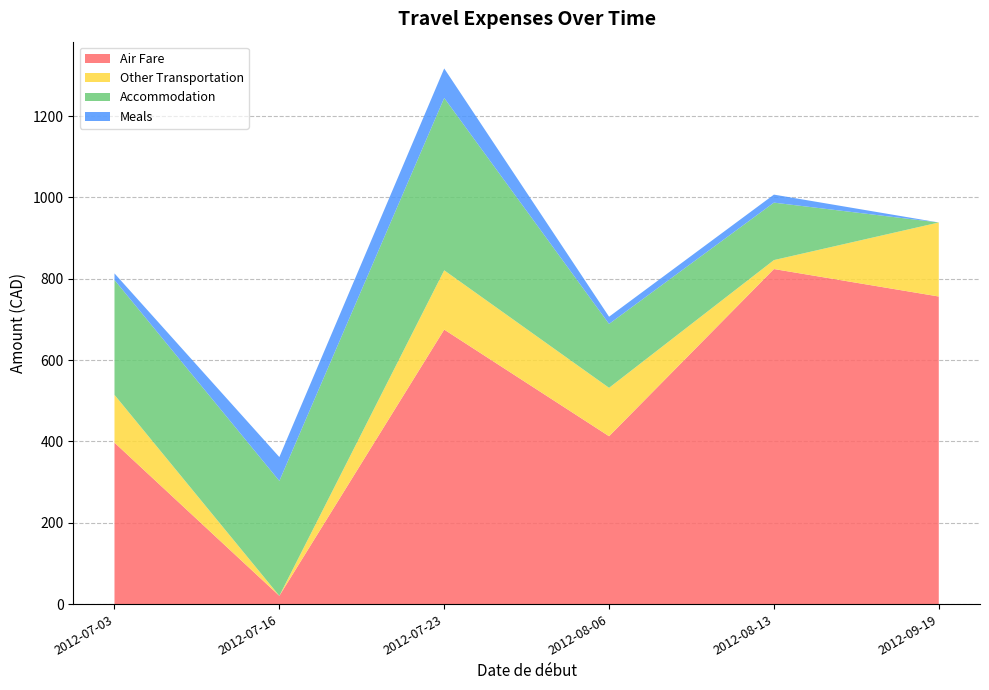

Reading left to right, list all the values displayed in this chart.

Air Fare: 2012-07-03=396.9	2012-07-16=20.3	2012-07-23=674.9	2012-08-06=412.7	2012-08-13=823.8	2012-09-19=756.2
Other Transportation: 2012-07-03=117.5	2012-07-16=0.0	2012-07-23=145.8	2012-08-06=119.0	2012-08-13=22.0	2012-09-19=182.0
Accommodation: 2012-07-03=282.5	2012-07-16=282.5	2012-07-23=423.8	2012-08-06=157.1	2012-08-13=141.2	2012-09-19=0.0
Meals: 2012-07-03=16.2	2012-07-16=58.7	2012-07-23=72.6	2012-08-06=17.7	2012-08-13=19.7	2012-09-19=0.0